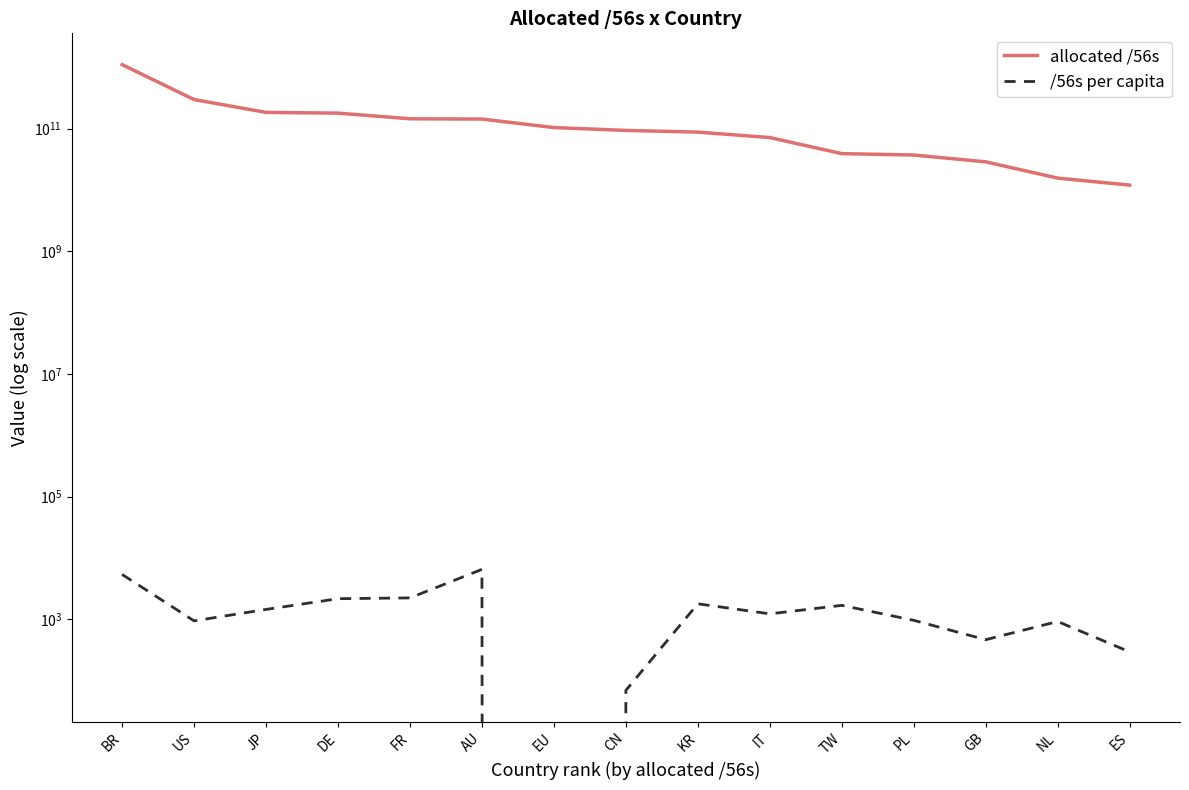

What position from the right is US?

14